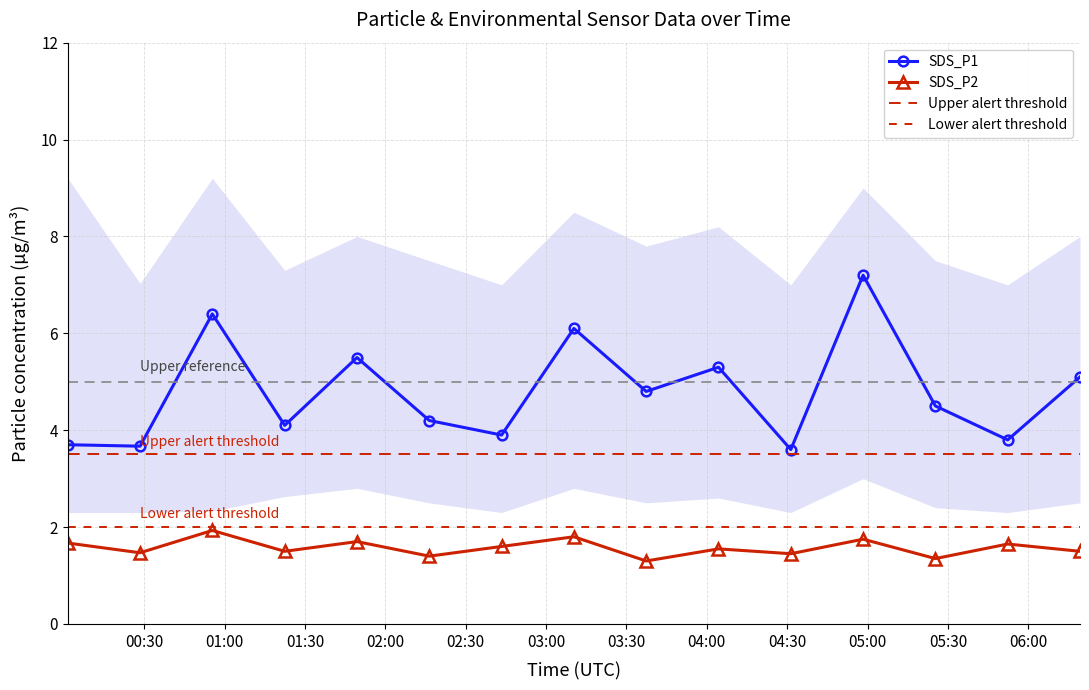

Reading right to left, what are all the values shown in this chart?

SDS_P1: 5.1	3.8	4.5	7.2	3.6	5.3	4.8	6.1	3.9	4.2	5.5	4.1	6.4	3.7	3.7
SDS_P2: 1.5	1.6	1.4	1.8	1.4	1.6	1.3	1.8	1.6	1.4	1.7	1.5	1.9	1.5	1.7